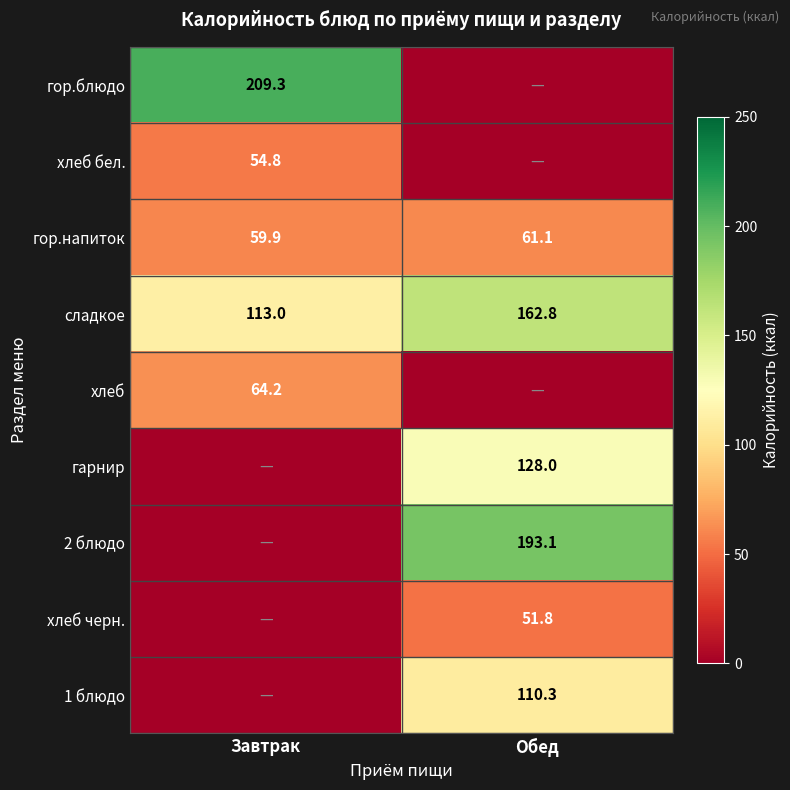

Is it true that гарнир equals 170.4 at Обед?

False